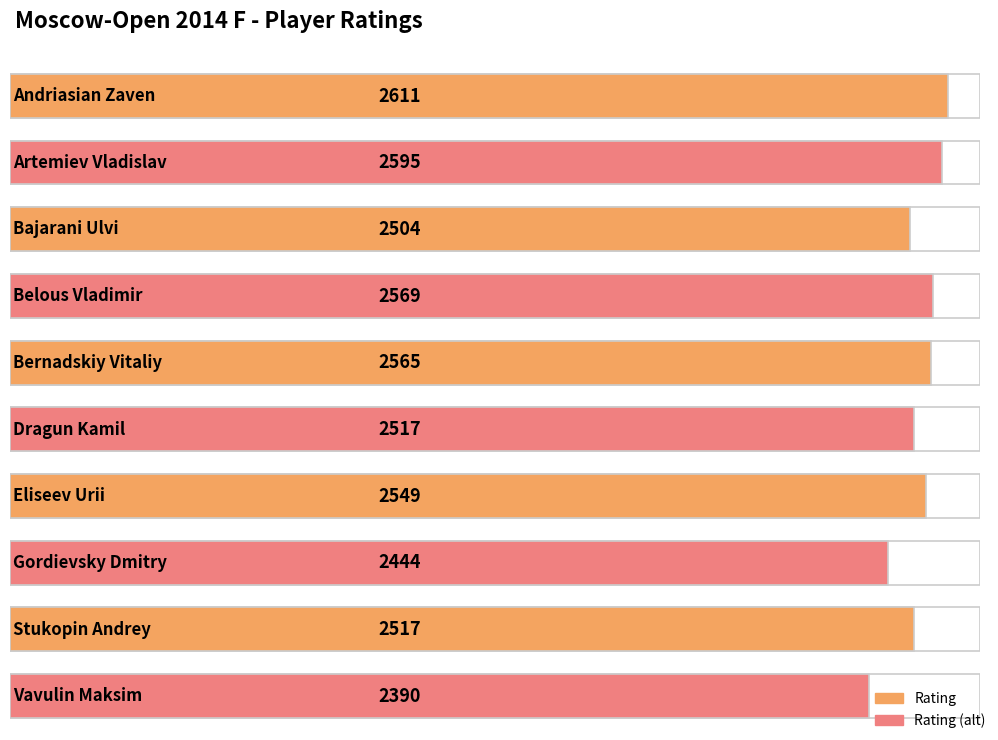

What position from the left is Eliseev Urii?

7